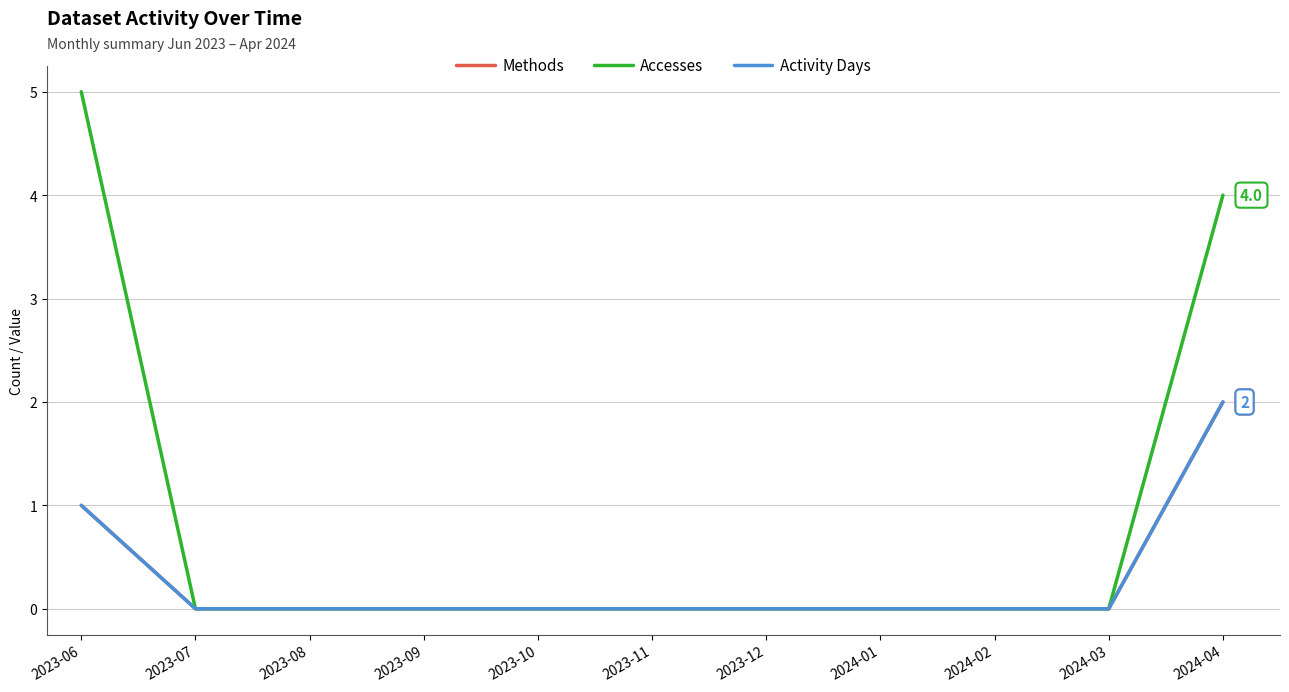

Reading right to left, transcribe all the data shown in this chart.

Methods: 2	0	0	0	0	0	0	0	0	0	1
Accesses: 4	0	0	0	0	0	0	0	0	0	5
Activity Days: 2	0	0	0	0	0	0	0	0	0	1